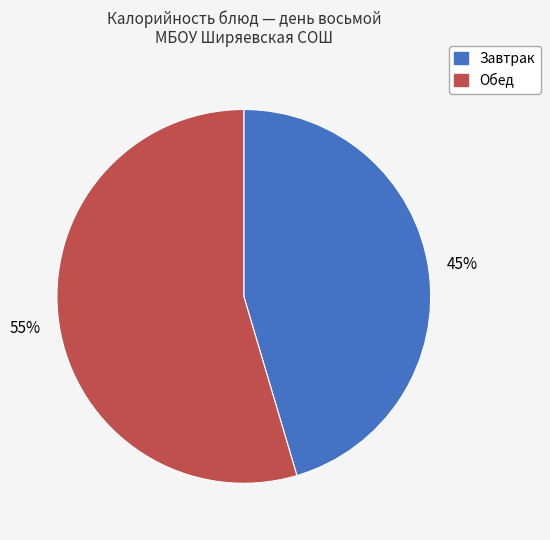

To the nearest percent, what is the average slice percentage?

50%